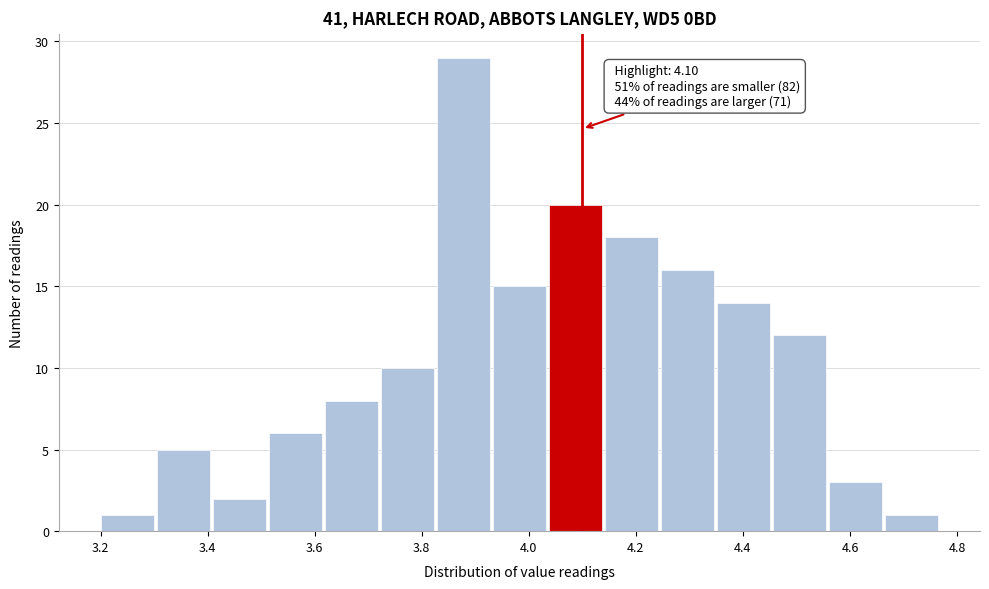

Over which range of the x-axis is the bar tallest?

3.82 to 3.94